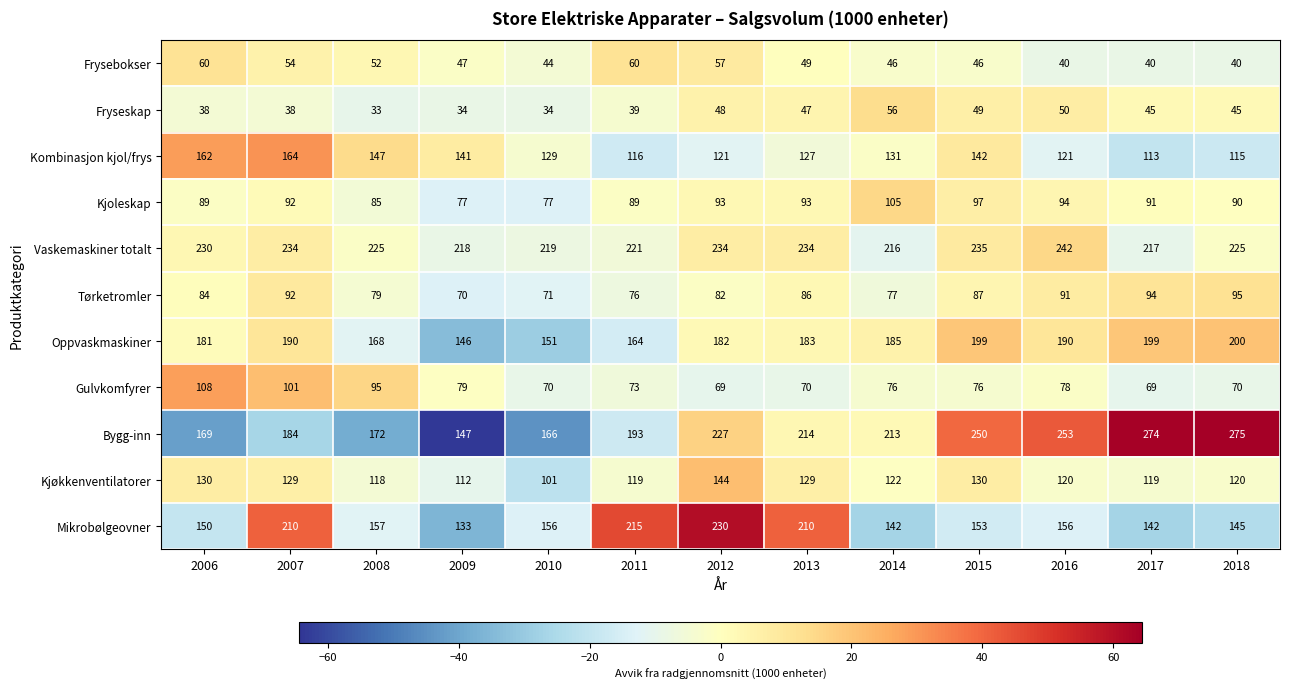

At 2012, list the series in order from largest to smallest.

Vaskemaskiner totalt, Mikrobølgeovner, Bygg-inn, Oppvaskmaskiner, Kjøkkenventilatorer, Kombinasjon kjol/frys, Kjoleskap, Tørketromler, Gulvkomfyrer, Frysebokser, Fryseskap